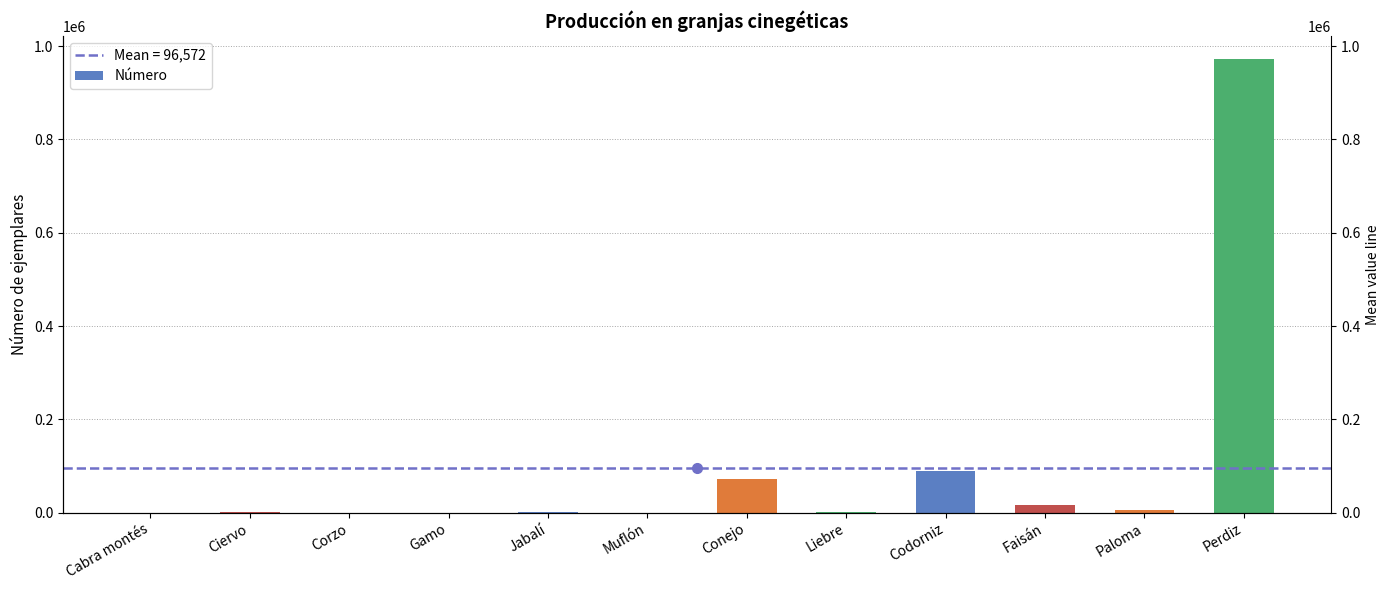

Reading left to right, list all the values displayed in this chart.

Cabra montés=15	Ciervo=839	Corzo=16	Gamo=19	Jabalí=1146	Muflón=84	Conejo=72887	Liebre=590	Codorniz=88550	Faisán=16210	Paloma=5580	Perdiz=972929